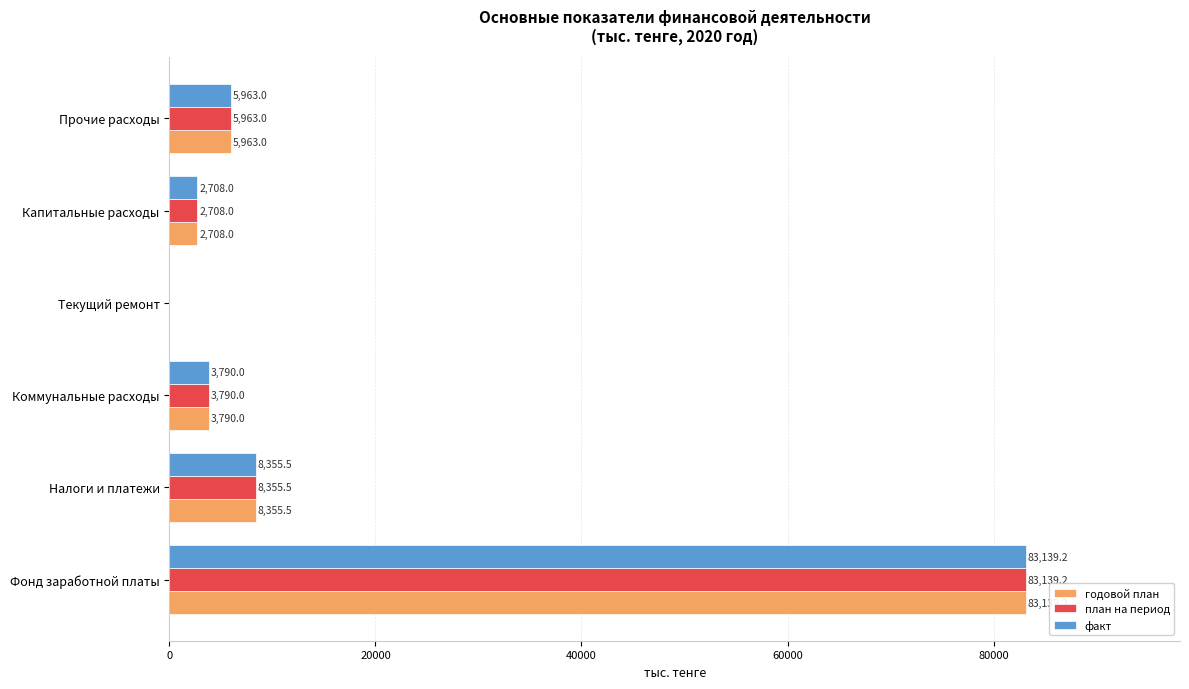

True or false: план на период has a value of 37840.2 at Текущий ремонт.

False